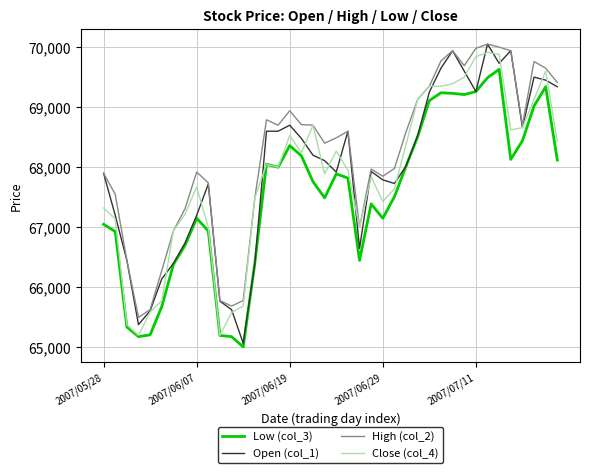

True or false: Low (col_3) and High (col_2) intersect in this chart.

False